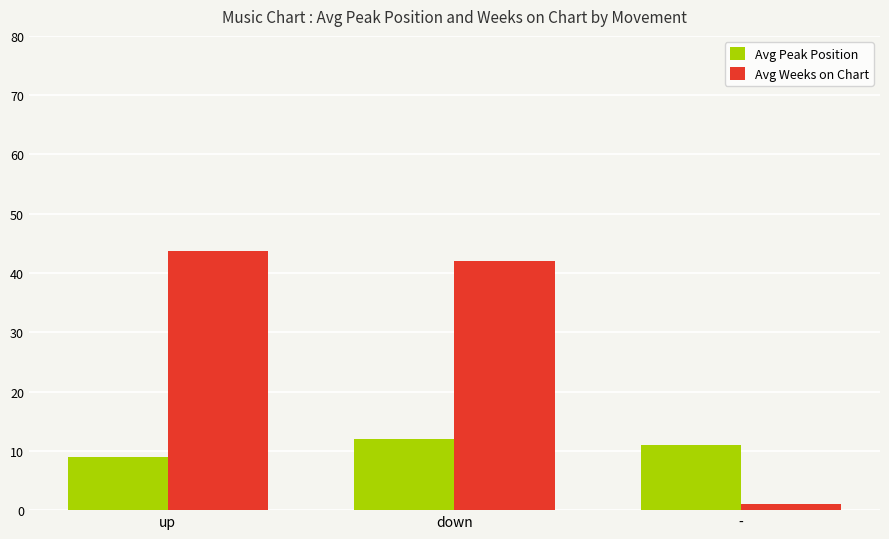

True or false: Avg Peak Position has a value of 12.1 at down.

True